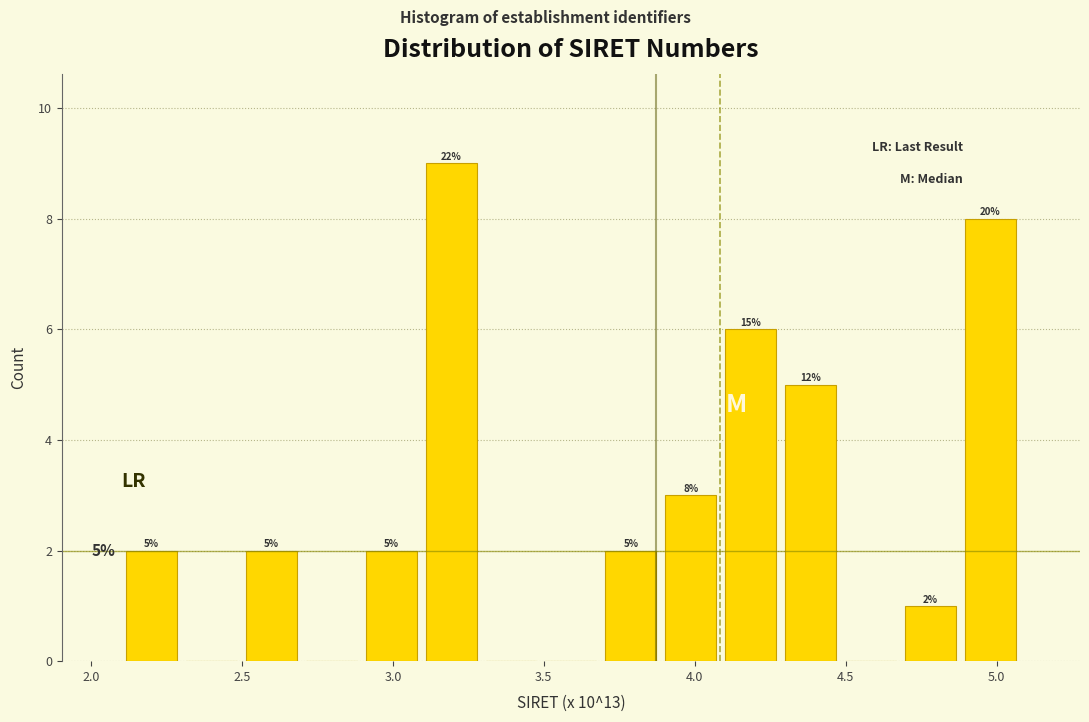

Around what value on the x-axis is the tallest bar? Give the approximate position of its centre, as read against the axis.

3.20